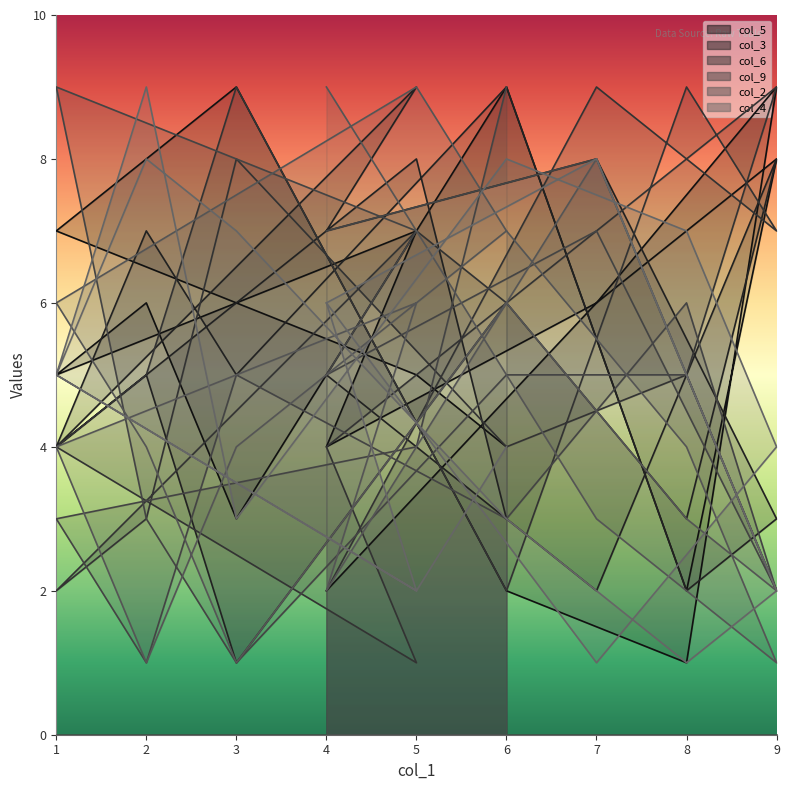

Which series ends up on top after the final intersection of col_2 and col_3?

col_2